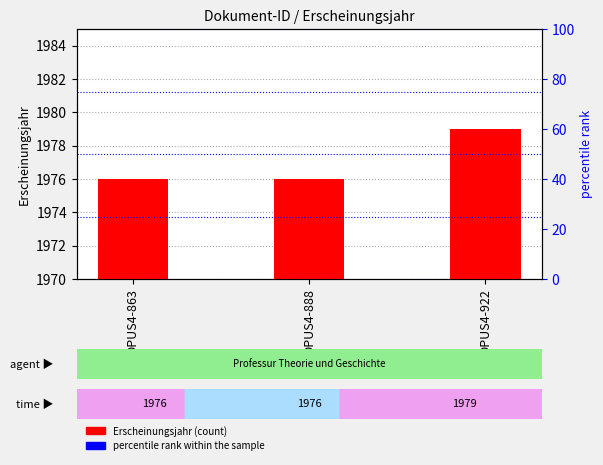

How many values are between 1976 and 1979?

3